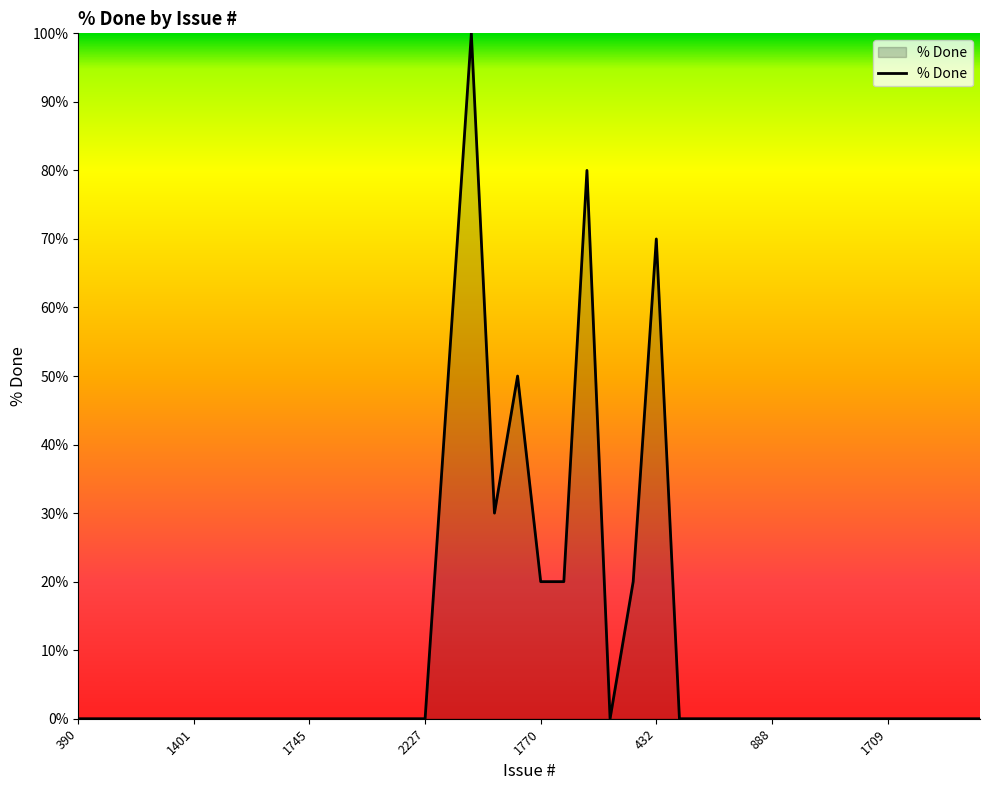

What is the maximum value shown in the chart?

100